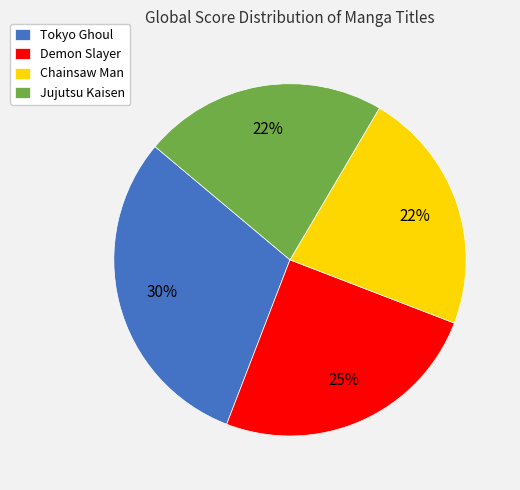

What is the largest slice in the pie chart?

Tokyo Ghoul